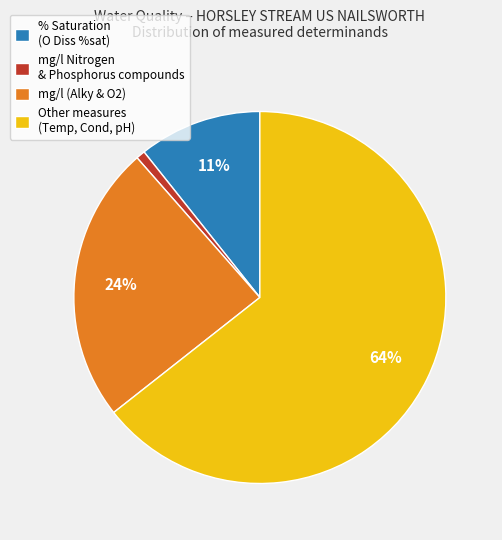

Rank the categories by value from highest to lowest.

Other measures (Temp, Cond, pH), mg/l (Alky & O2), % Saturation (O Diss %sat), mg/l Nitrogen & Phosphorus compounds